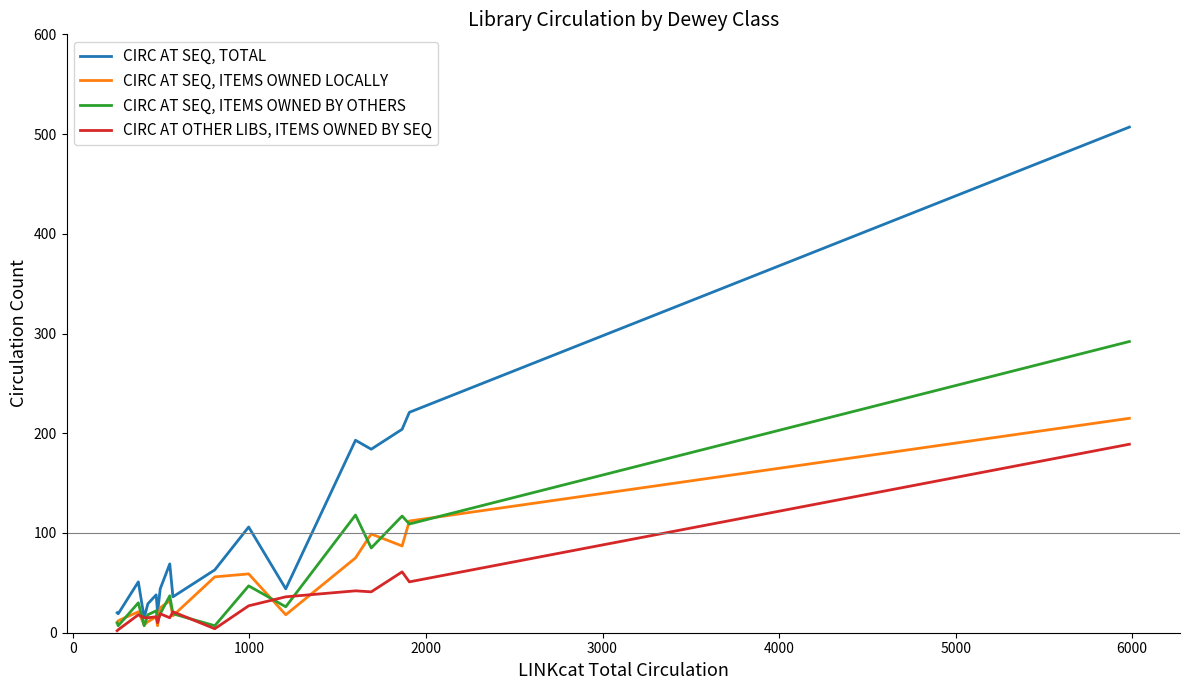

True or false: CIRC AT SEQ, ITEMS OWNED BY OTHERS has more than 1 points higher than both neighbors.

True